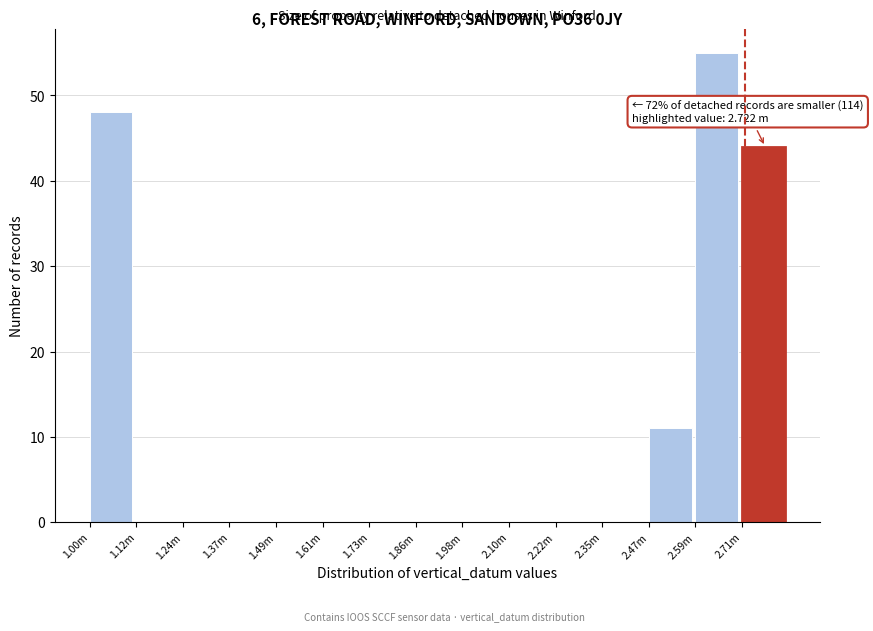

Reading left to right, transcribe all the data shown in this chart.

1.00m=48	1.12m=0	1.24m=0	1.37m=0	1.49m=0	1.61m=0	1.73m=0	1.86m=0	1.98m=0	2.10m=0	2.22m=0	2.35m=0	2.47m=11	2.59m=55	2.71m=44